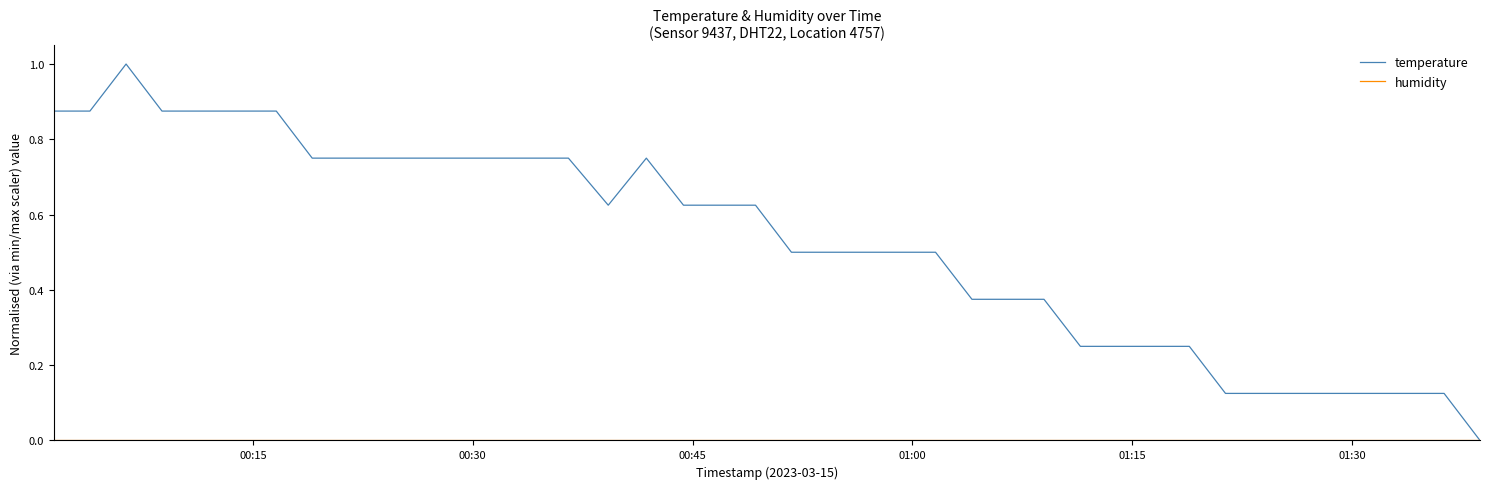

Which series has the largest range (max minus min)?

temperature